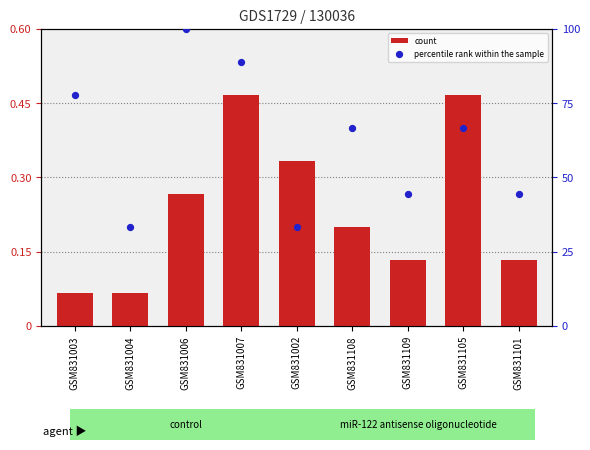

Is the value of percentile rank within the sample at GSM831004 greater than the value of count at GSM831006?

Yes